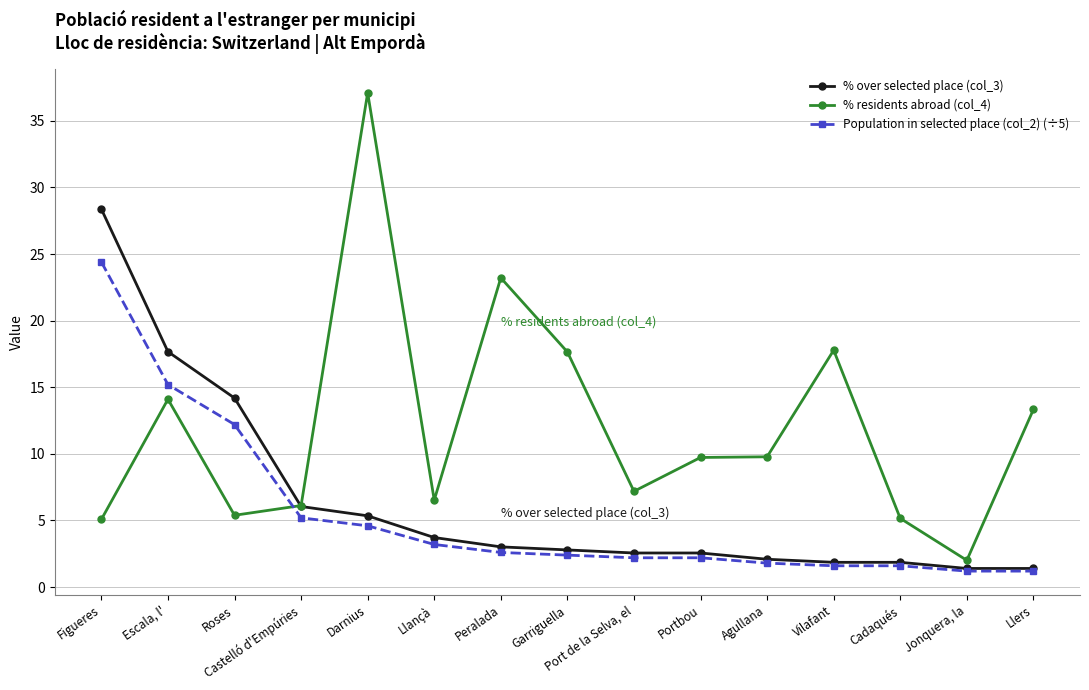

The % residents abroad (col_4) series shows 5.2 at Cadaqués. True or false?

True